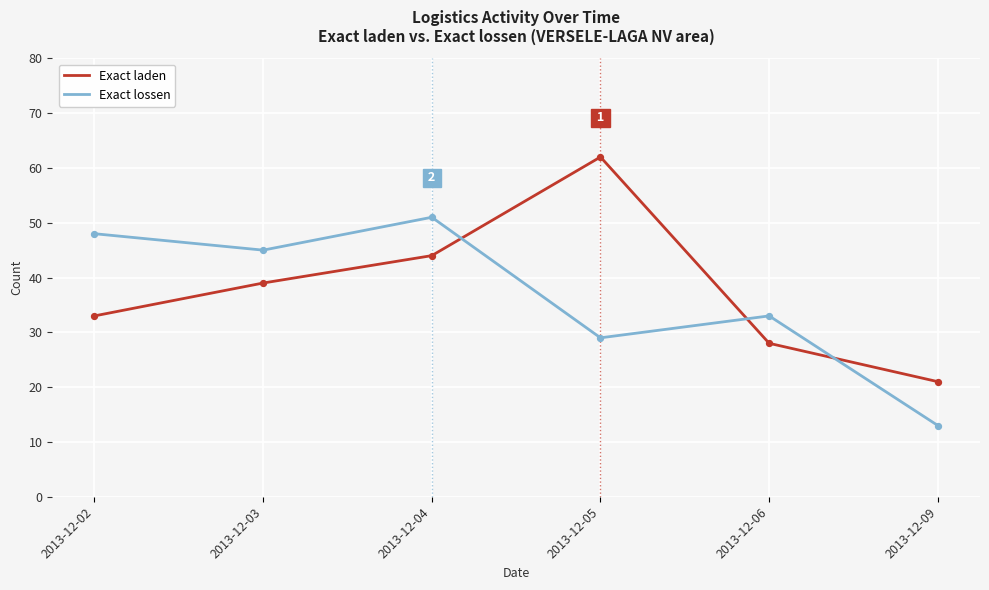

At how many categories does at least one series exceed 31?

5